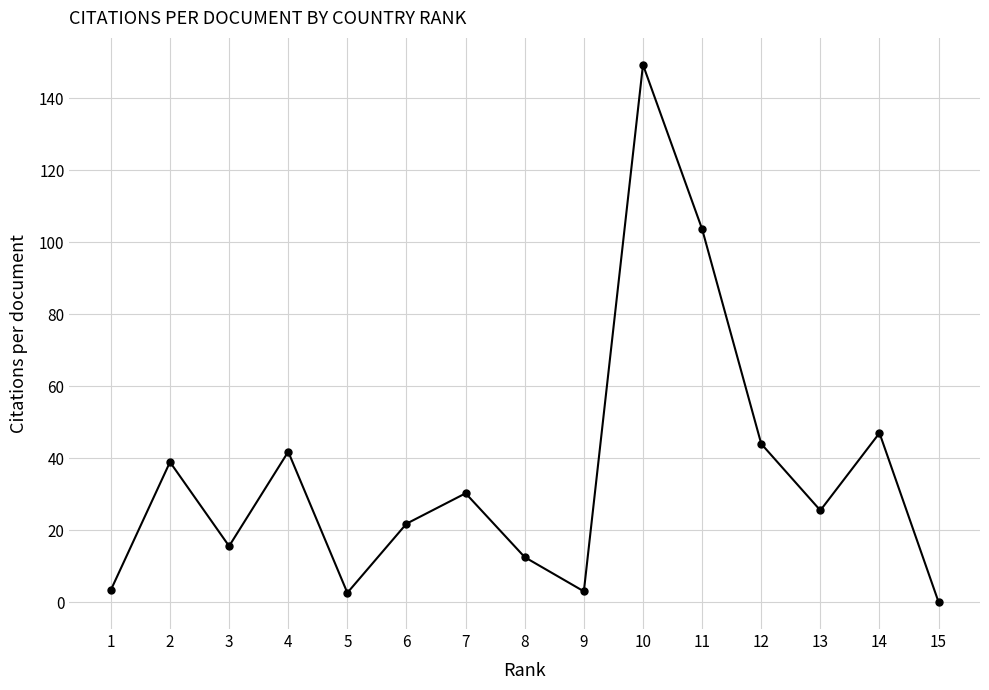

Is this an area chart (filled region under the line)?

No